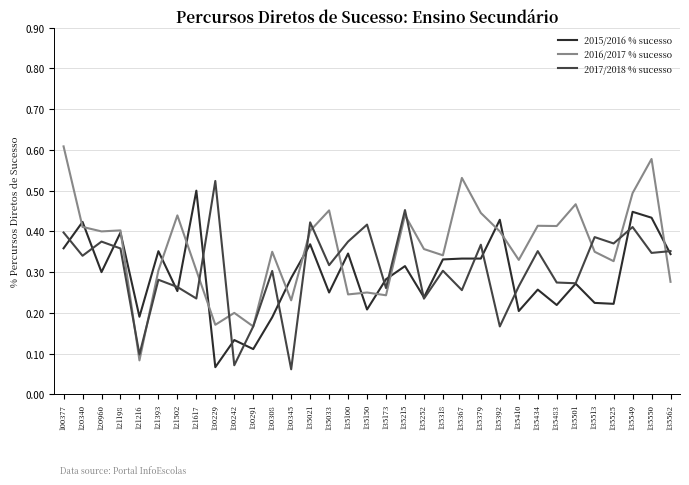

Which category has the highest value in the 2015/2016 % sucesso series?

121617